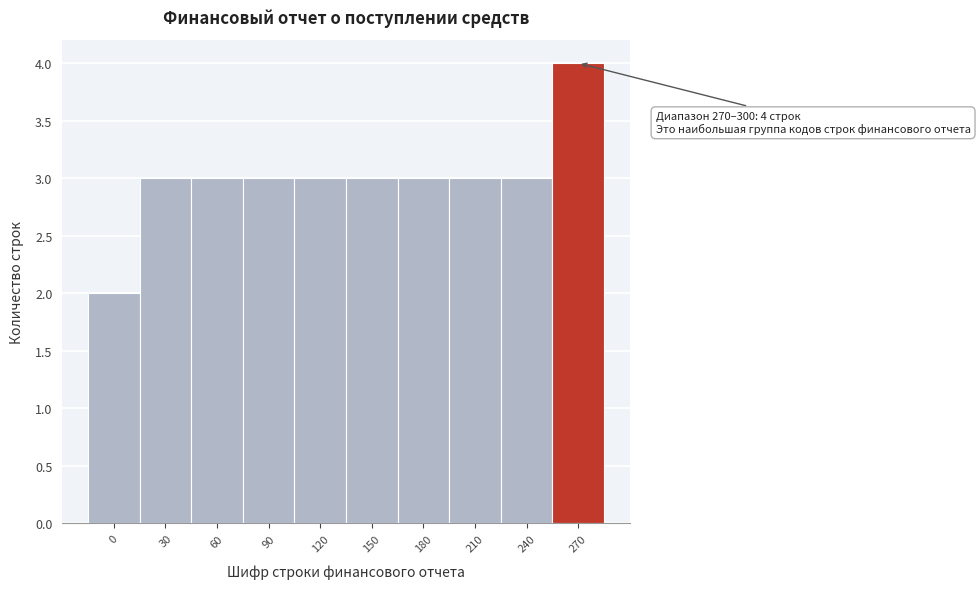

Reading left to right, extract all data points from this chart.

0=2	30=3	60=3	90=3	120=3	150=3	180=3	210=3	240=3	270=4